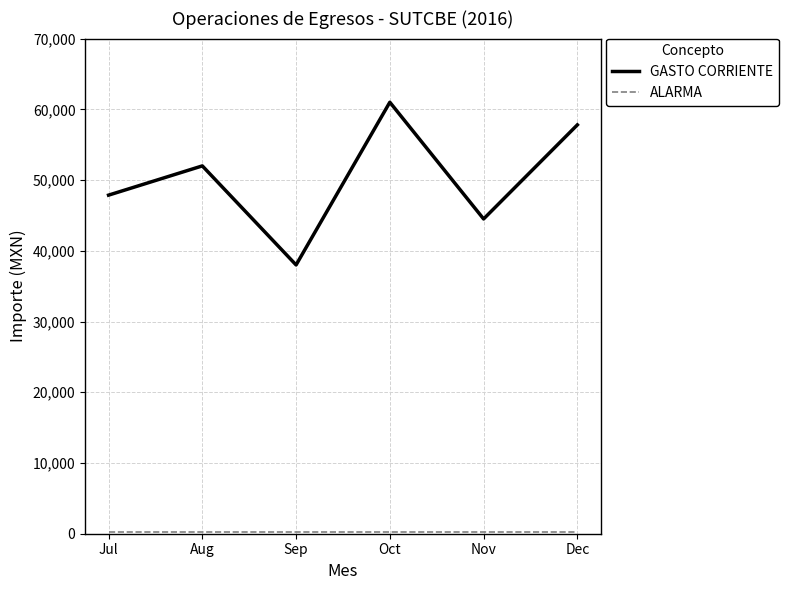

Which category has the highest value across all series?

Oct